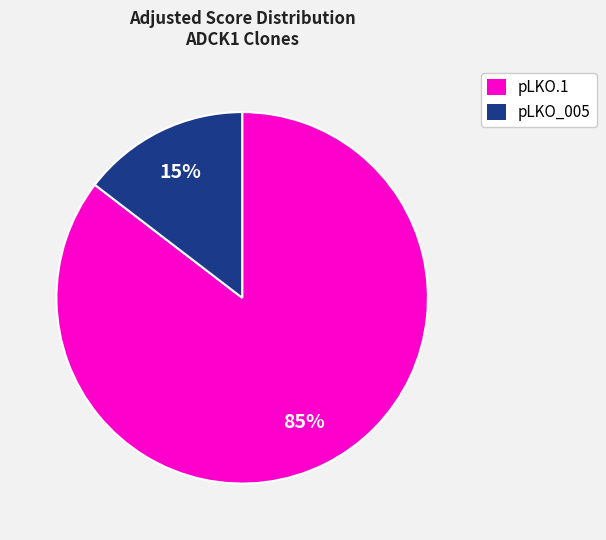

What is the smallest slice in the pie chart?

pLKO_005